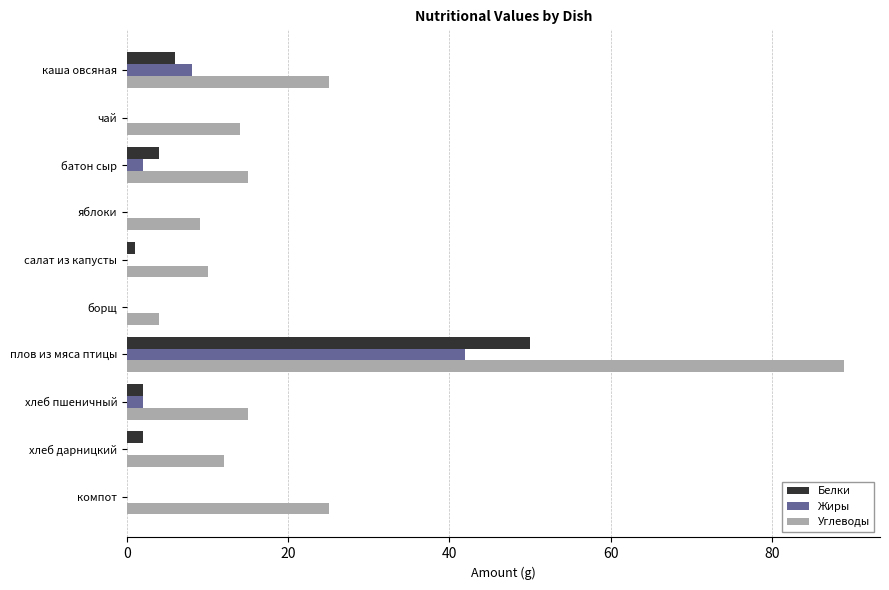

Which label corresponds to the largest value in the chart?

плов из мяса птицы